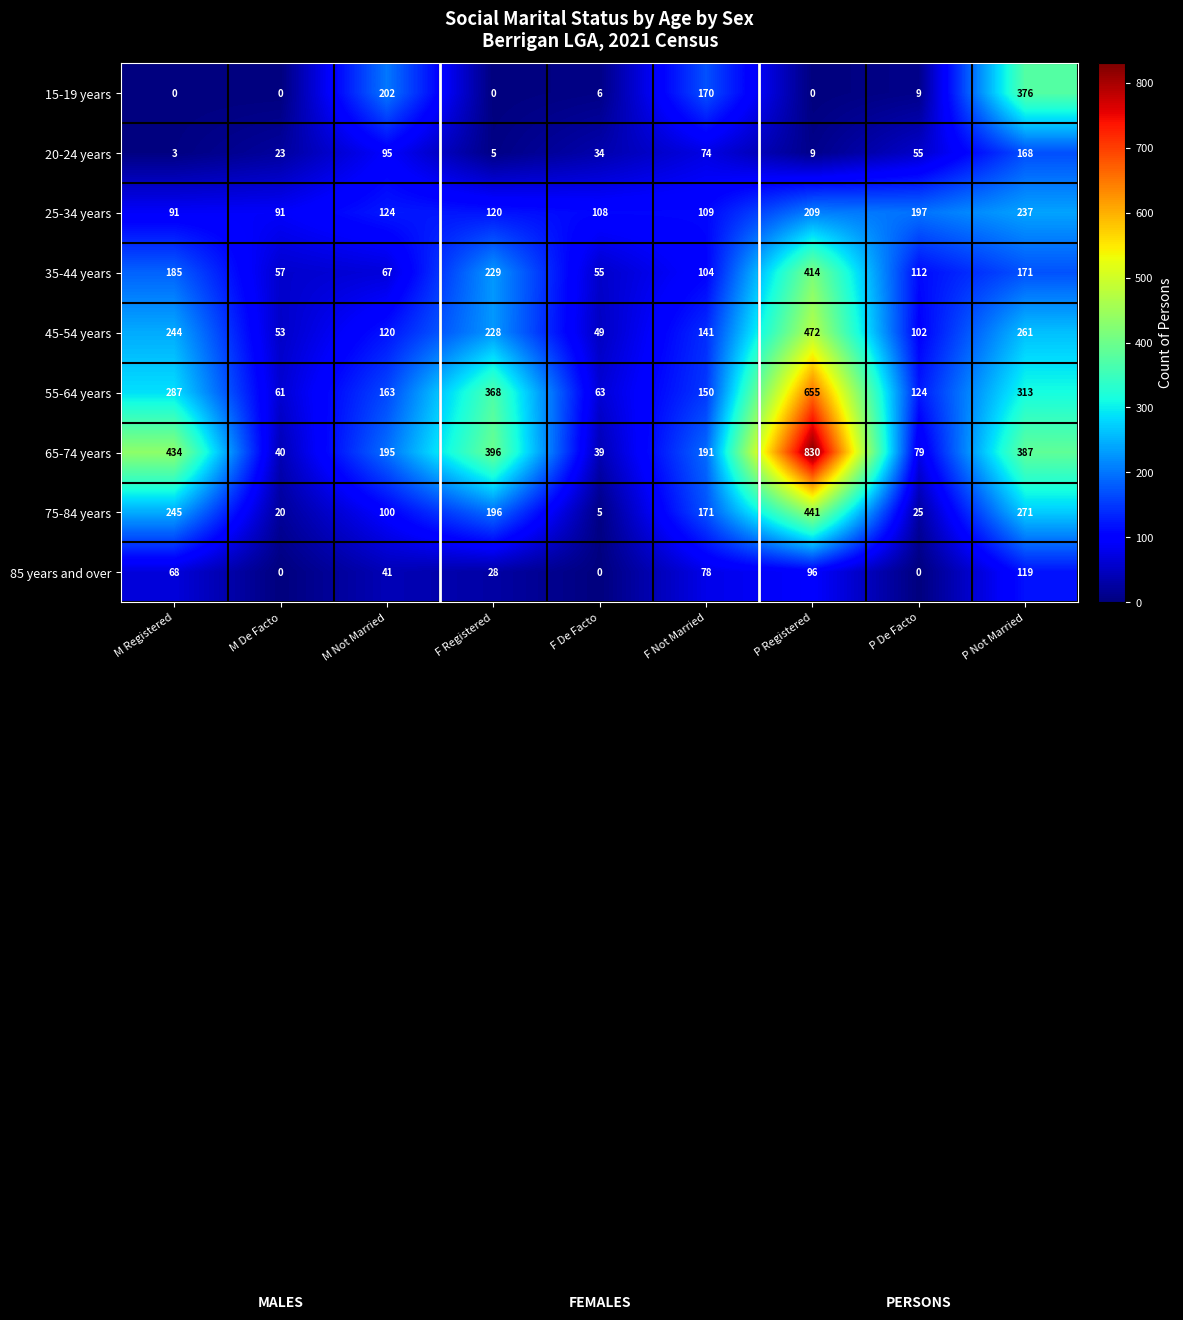

At which label does 20-24 years first exceed 34?

M Not Married